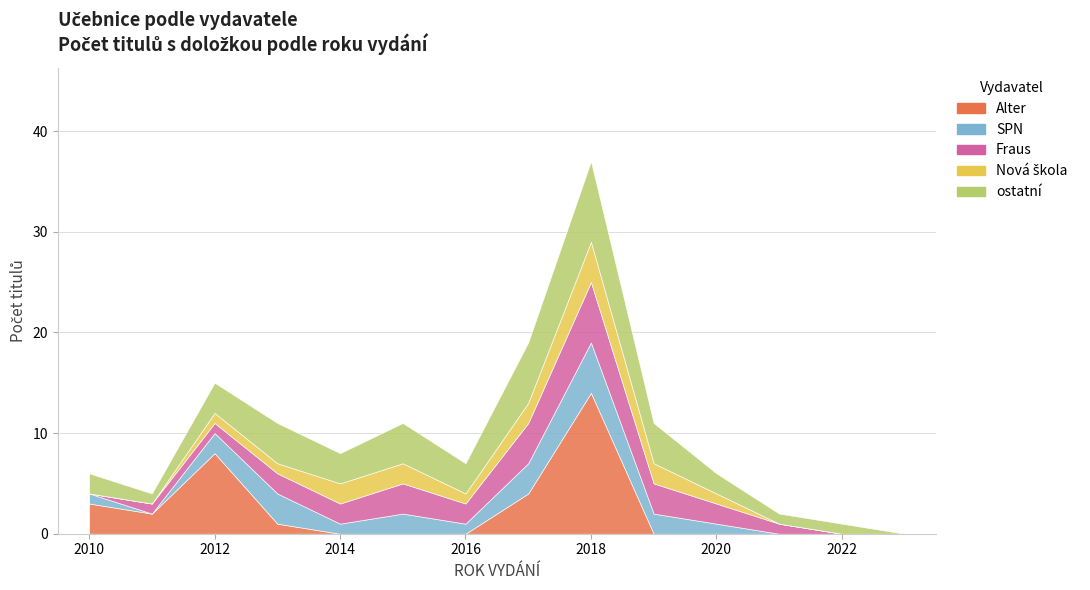

Reading left to right, what are all the values shown in this chart?

Alter: 3	2	8	1	0	0	0	4	14	0	0	0	0	0
SPN: 1	0	2	3	1	2	1	3	5	2	1	0	0	0
Fraus: 0	1	1	2	2	3	2	4	6	3	2	1	0	0
Nová škola: 0	0	1	1	2	2	1	2	4	2	1	0	0	0
ostatní: 2	1	3	4	3	4	3	6	8	4	2	1	1	0